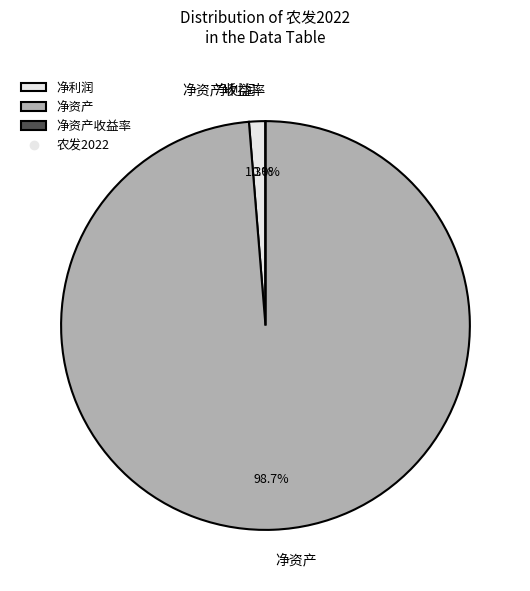

To the nearest percent, what percentage of the pie is 净利润?

1%